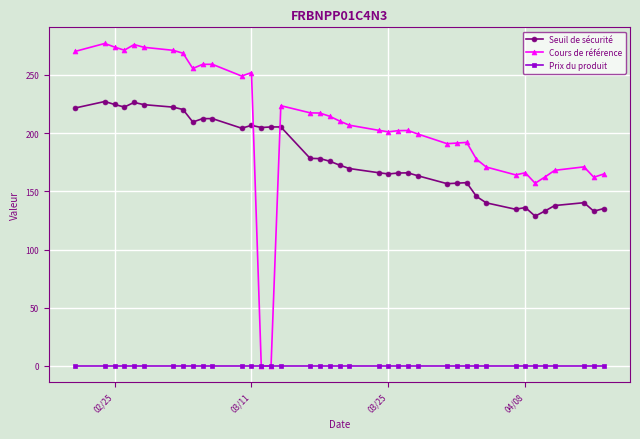

List the series in order of their peak value, highest first.

Cours de référence, Seuil de sécurité, Prix du produit